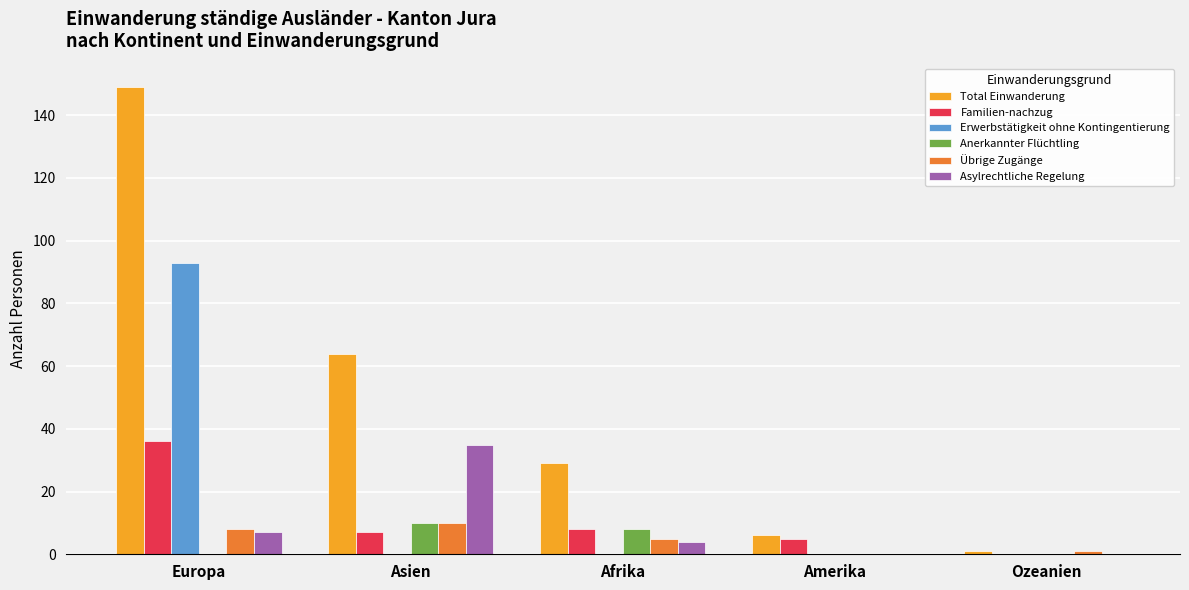

Reading left to right, what are all the values shown in this chart?

Total Einwanderung: Europa=149	Asien=64	Afrika=29	Amerika=6	Ozeanien=1
Familien-nachzug: Europa=36	Asien=7	Afrika=8	Amerika=5	Ozeanien=0
Erwerbstätigkeit ohne Kontingentierung: Europa=93	Asien=0	Afrika=0	Amerika=0	Ozeanien=0
Anerkannter Flüchtling: Europa=0	Asien=10	Afrika=8	Amerika=0	Ozeanien=0
Übrige Zugänge: Europa=8	Asien=10	Afrika=5	Amerika=0	Ozeanien=1
Asylrechtliche Regelung: Europa=7	Asien=35	Afrika=4	Amerika=0	Ozeanien=0